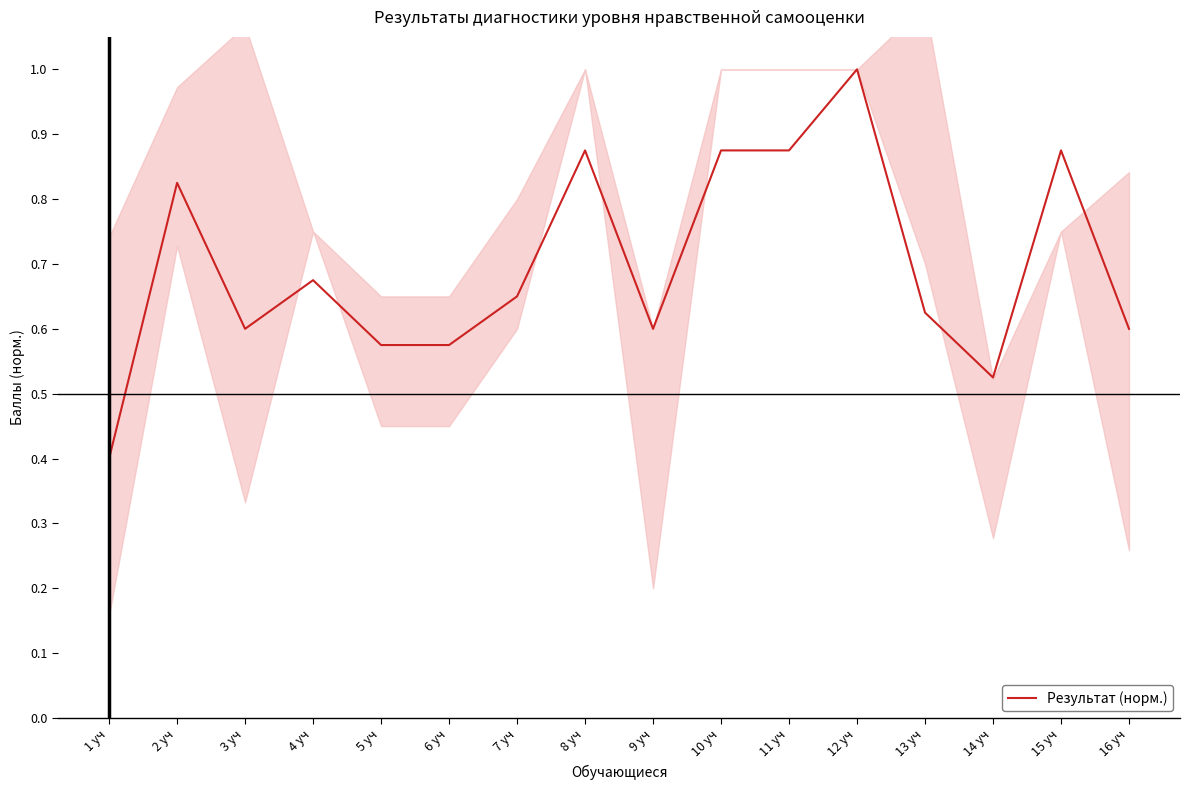

At which category does the chart reach its minimum across all series?

1 уч